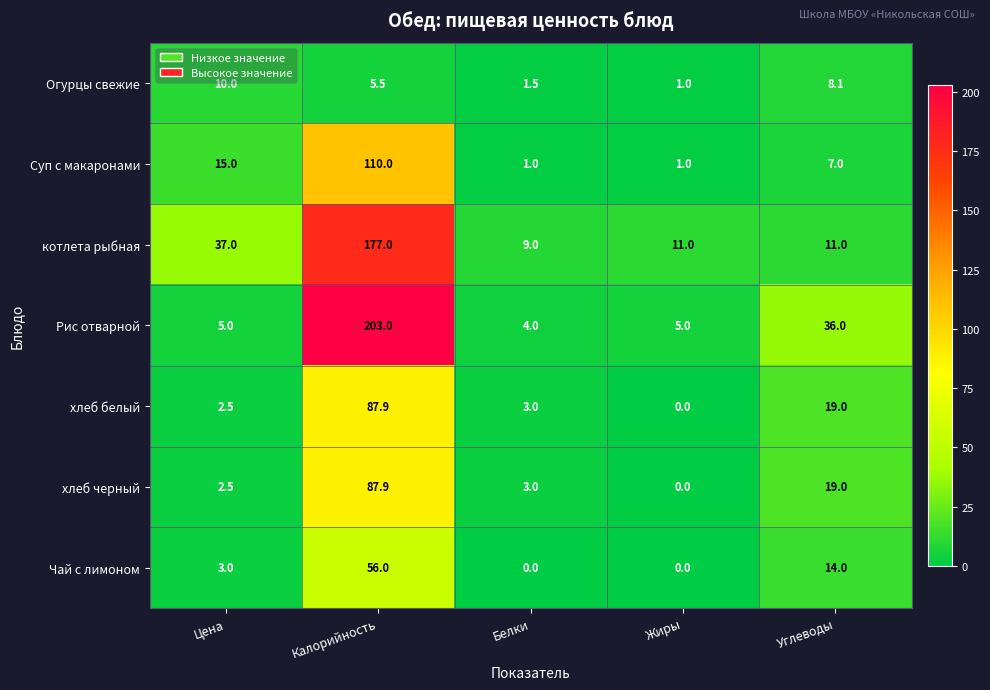

Is it true that Суп с макаронами equals 1.0 at Жиры?

True